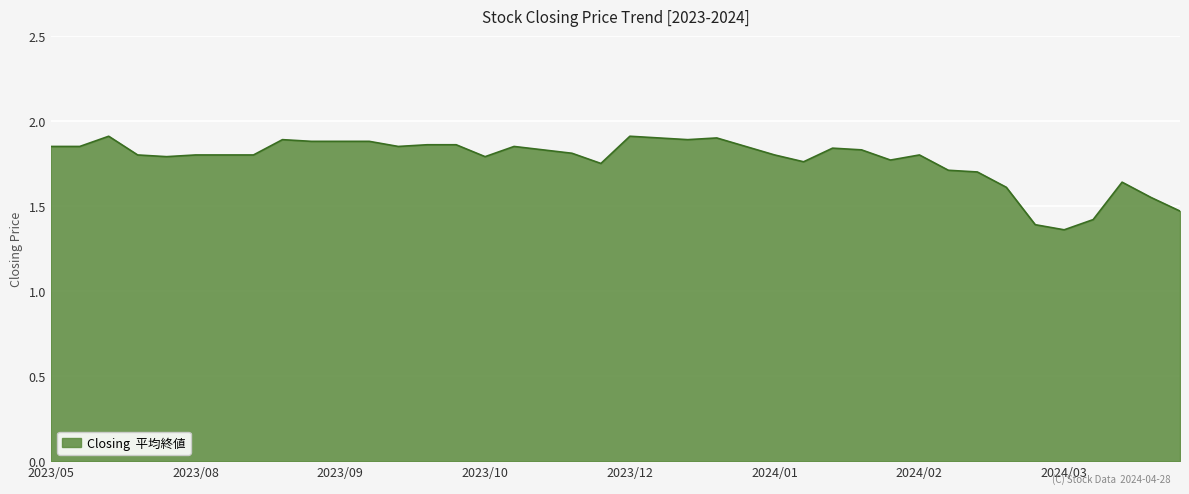

Is it true that the value at 2023/12 is 0.4?

False